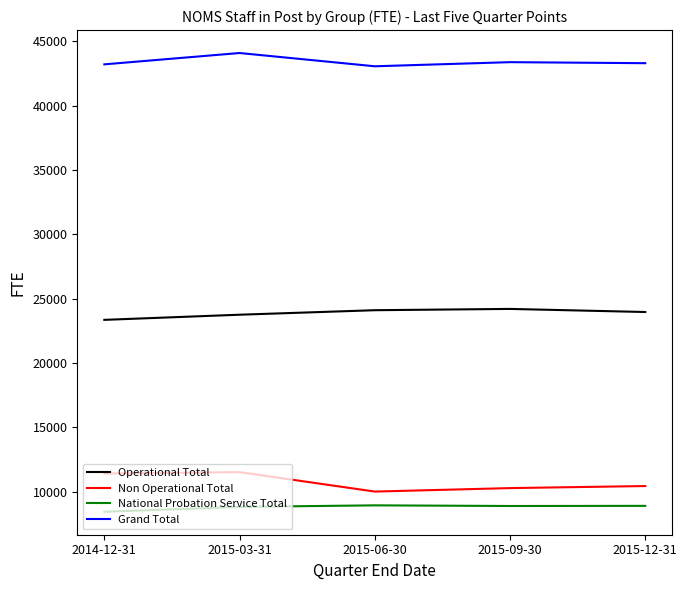

Which series has the largest total across all categories?

Grand Total